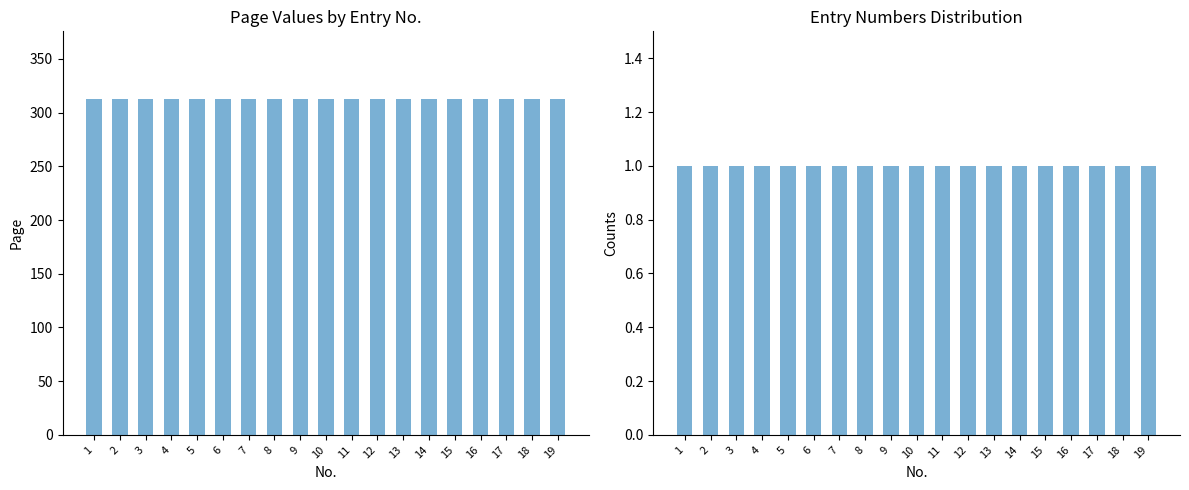

Which has a higher value, 2 or 3?

2